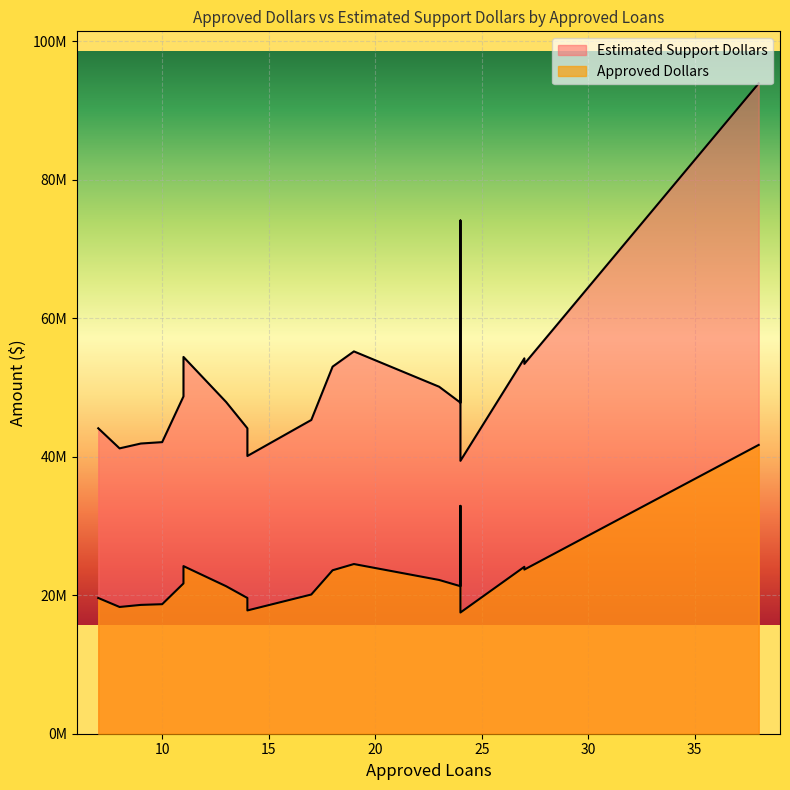

What is the sum of all Estimated Support Dollars values?

1024400000